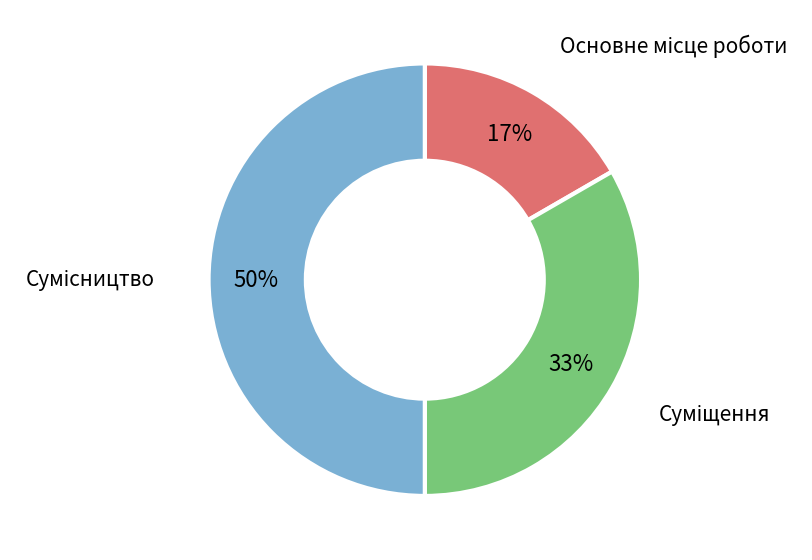

To the nearest percent, what is the average slice percentage?

33%